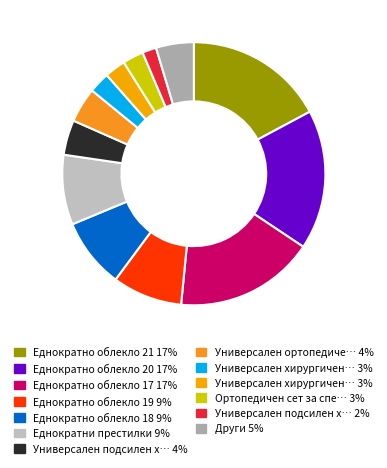

Does any single category account for the majority?

No